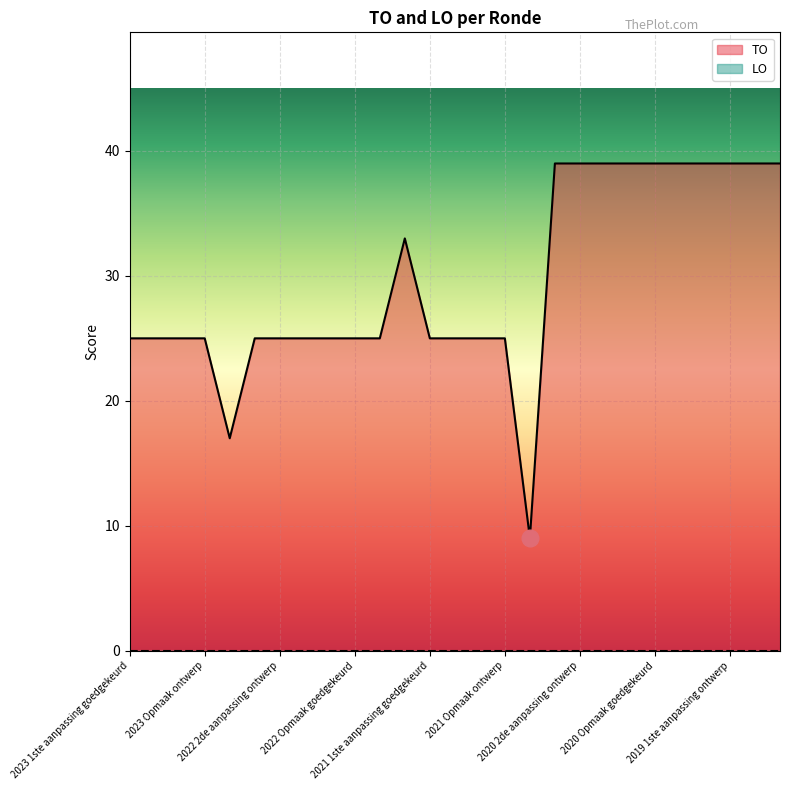

Which series has the widest spread of values?

TO